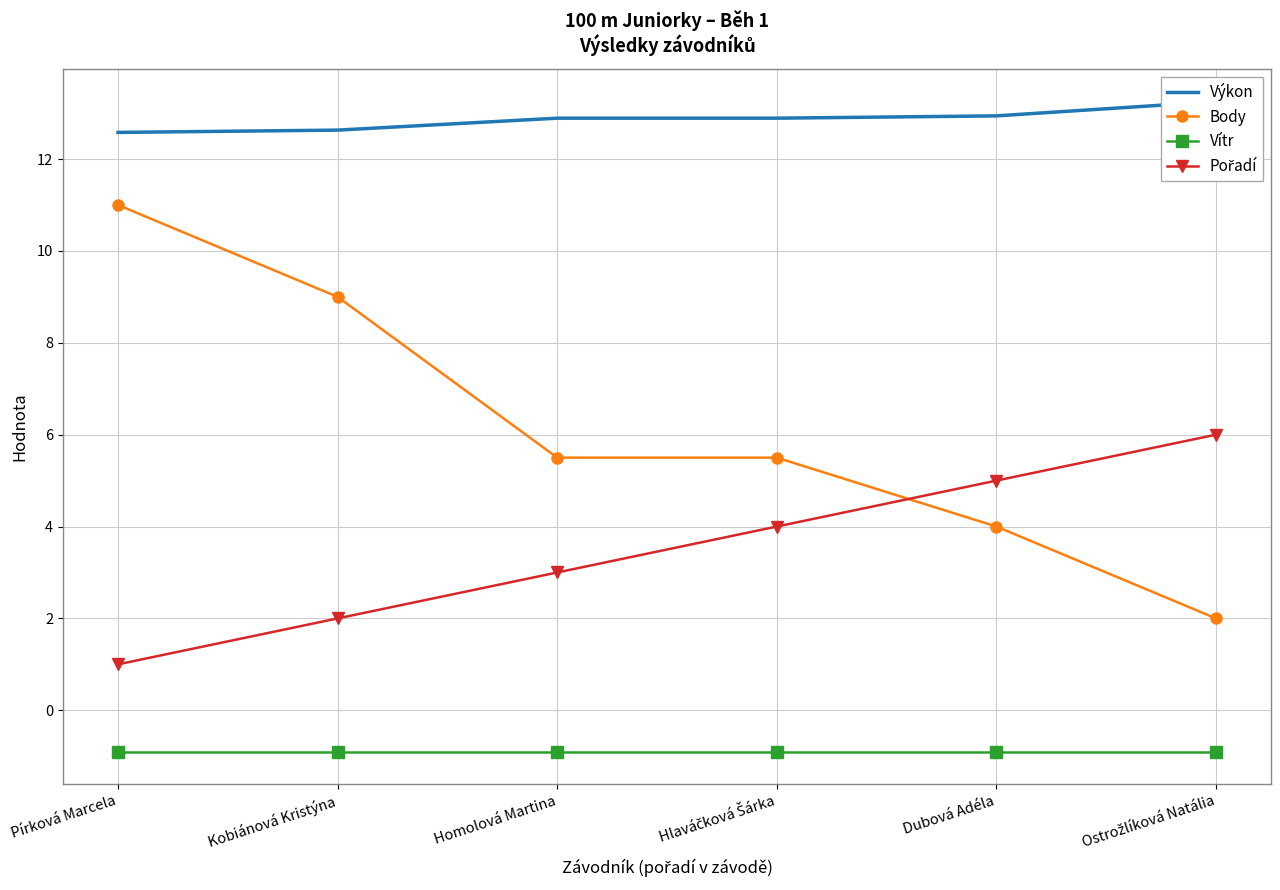

What position from the right is Hlaváčková Šárka?

3